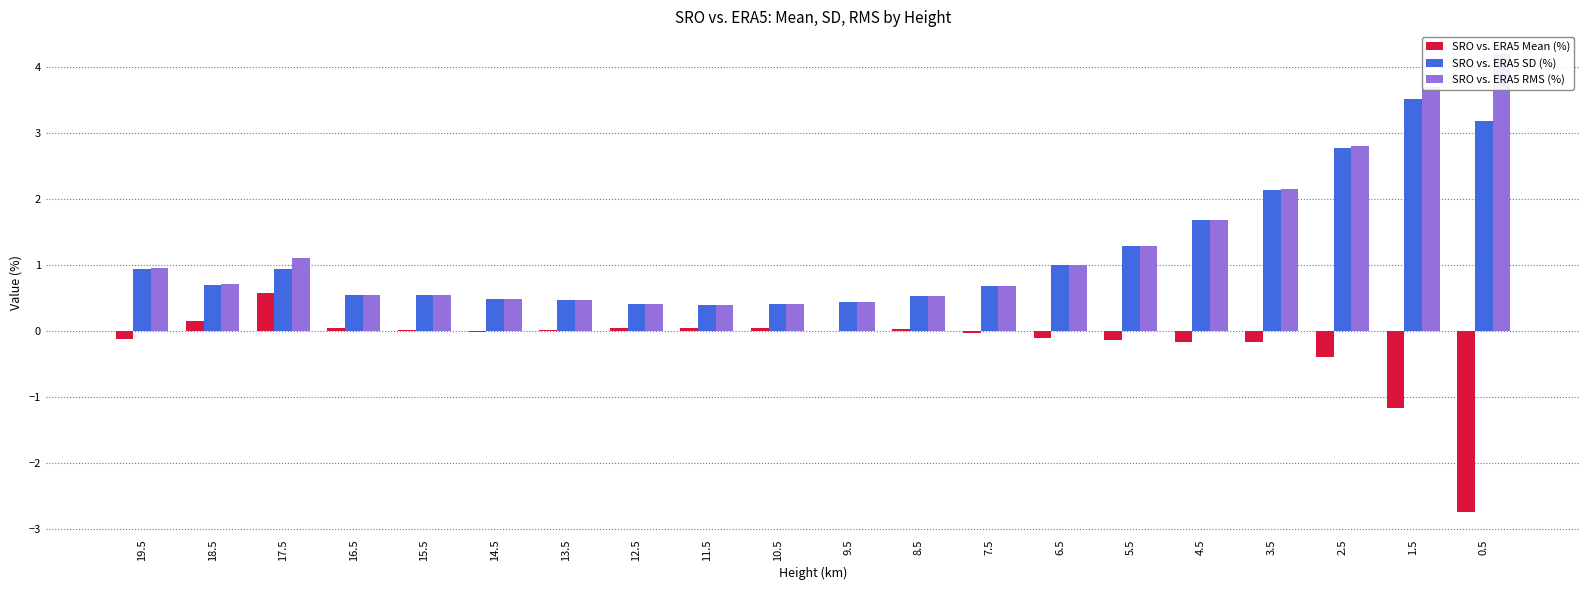

At which label does SRO vs. ERA5 Mean (%) reach its minimum?

0.5